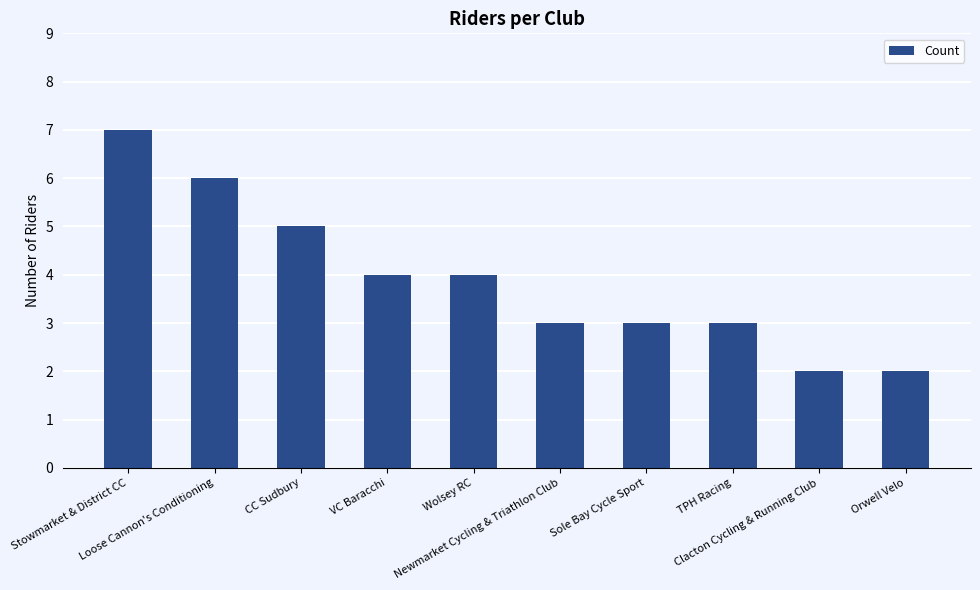

Reading left to right, list all the values displayed in this chart.

7	6	5	4	4	3	3	3	2	2